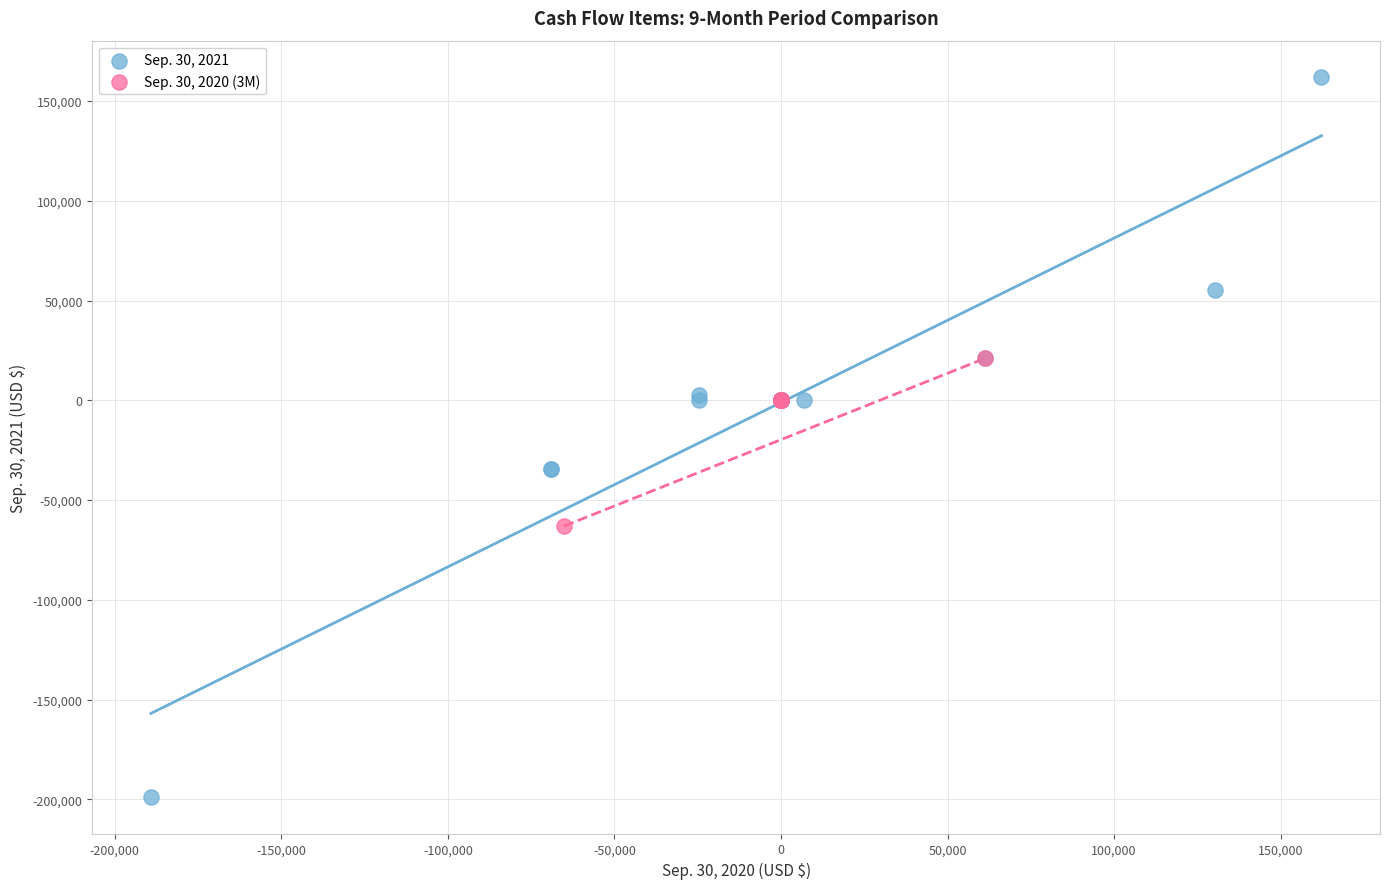

Which series contains the lowest Y value?

Sep. 30, 2021